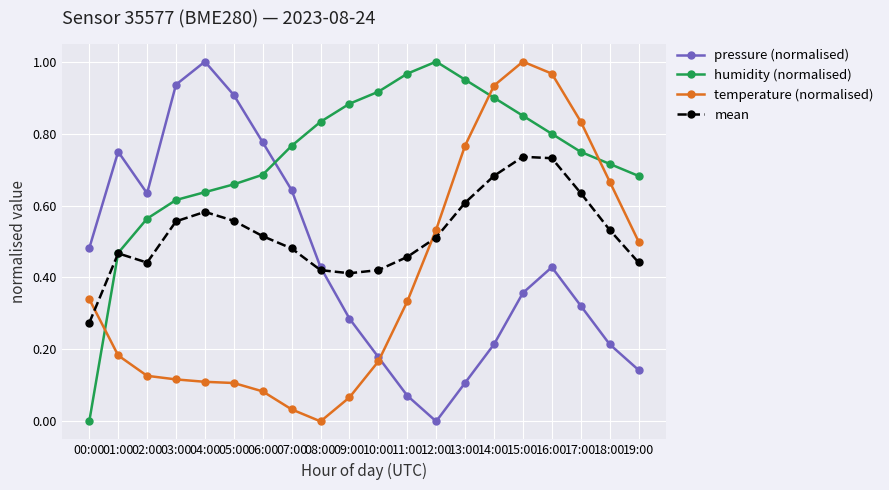

Where is the first local minimum for mean?

02:00